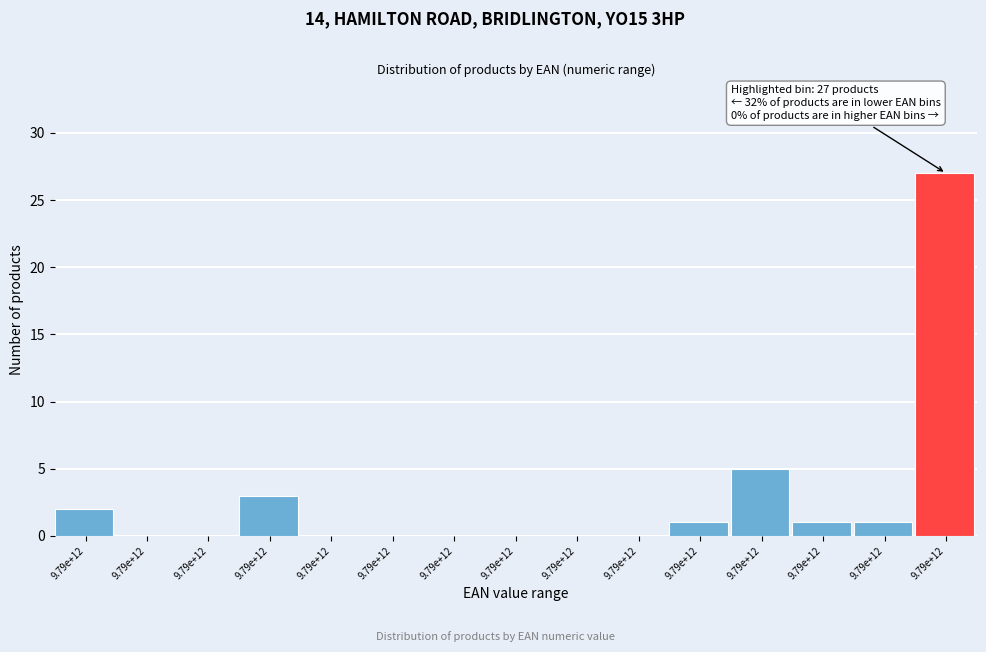

Count the number of data series in this chart.

1